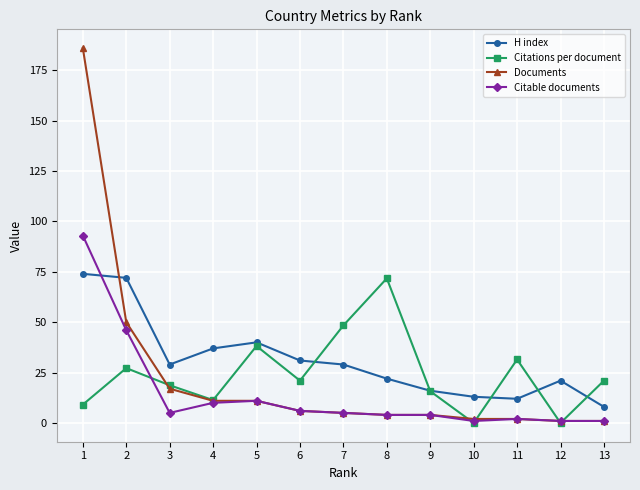

What is the difference between the highest and lowest values at 3?

24.0